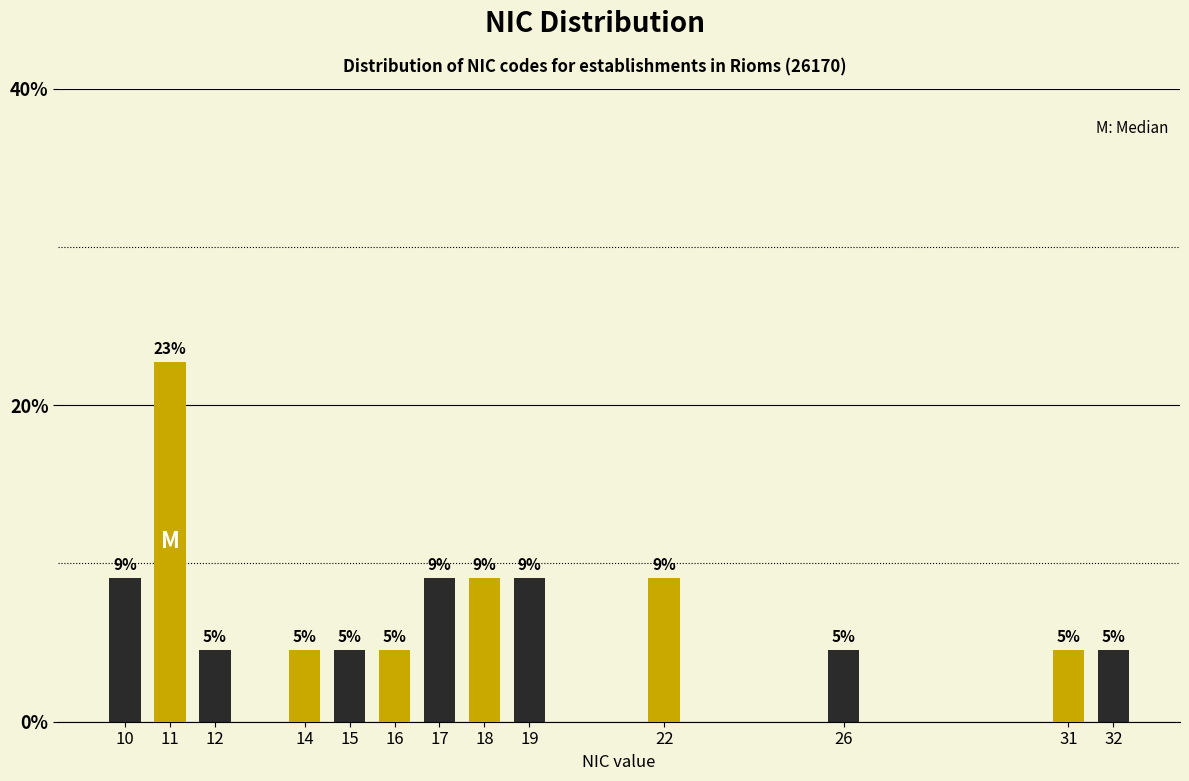

How many bars are there in total?

13